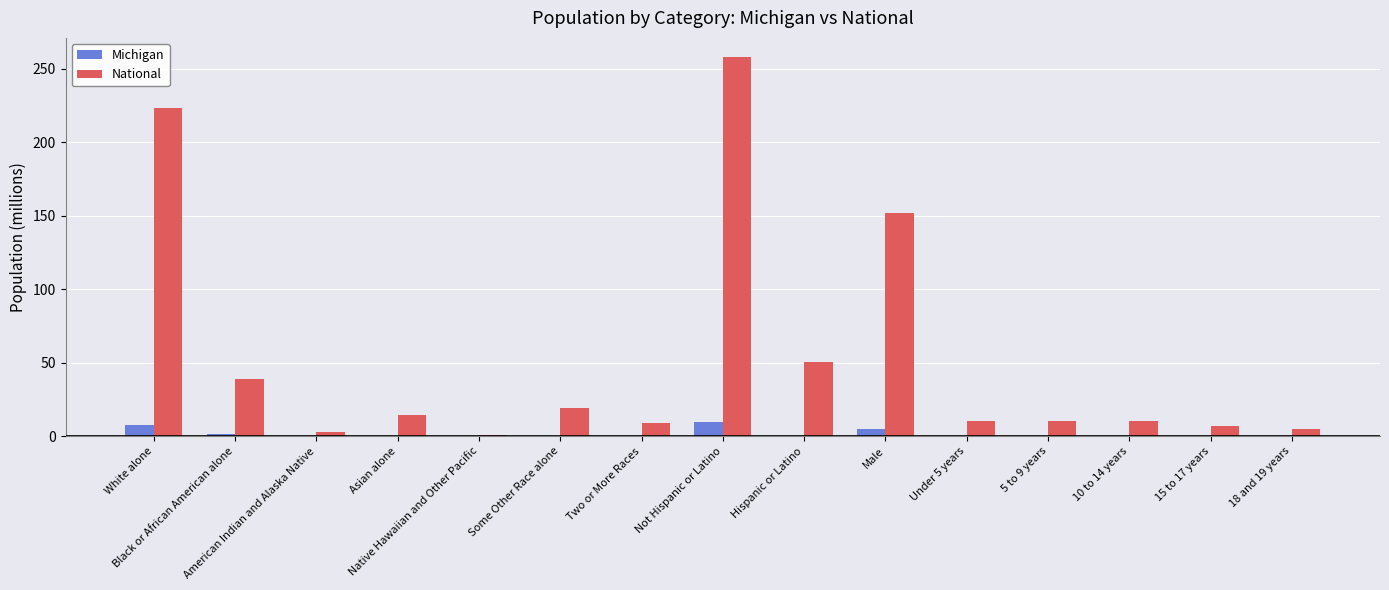

What is the maximum value shown in the chart?

258.3